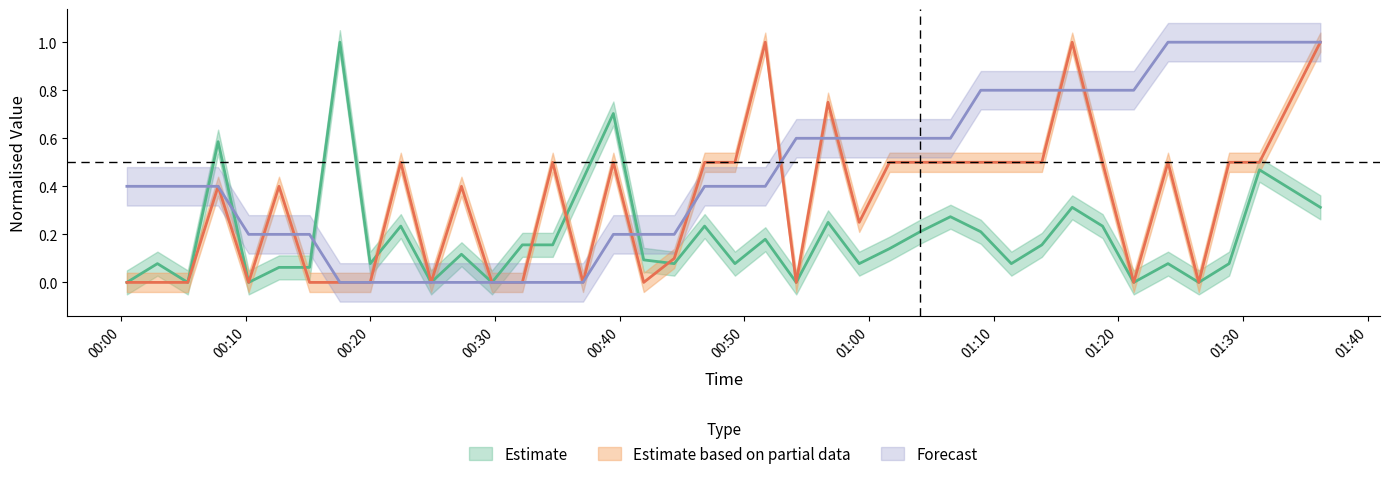

True or false: SDS_P2 has a value of 0.3 at 28.

False